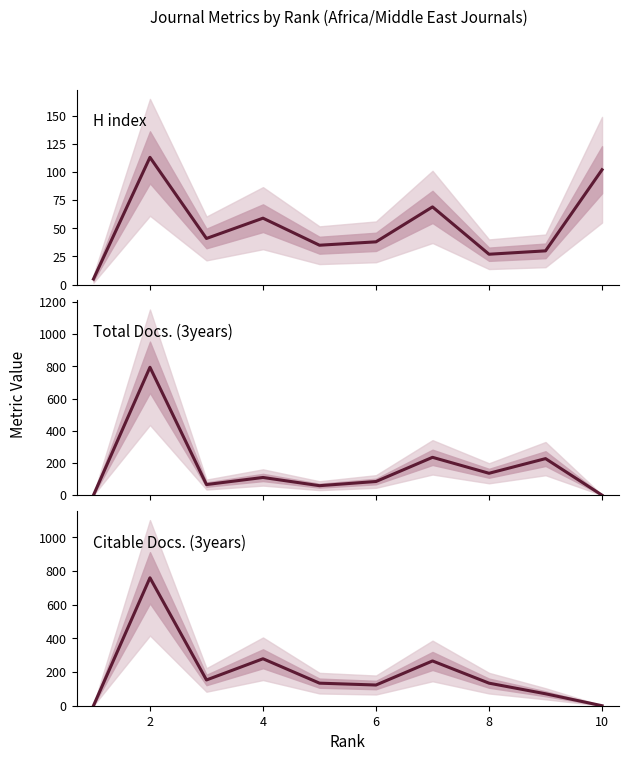

How many values in the Citable Docs. (3years) series exceed 134?

4